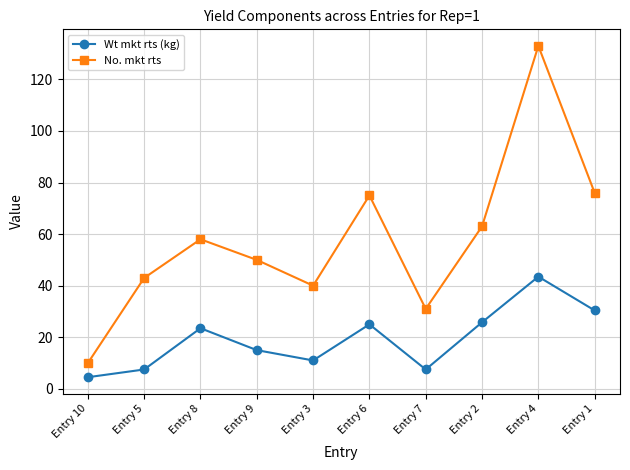

Rank the series by their maximum value, from lowest to highest.

Wt mkt rts (kg), No. mkt rts